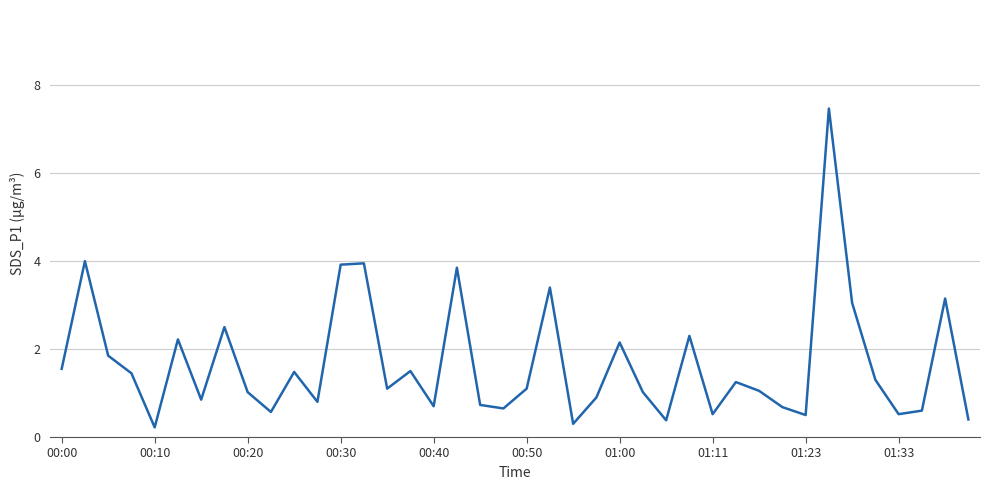

How many interior local valleys (lower than both neighbors) does the data have?

12